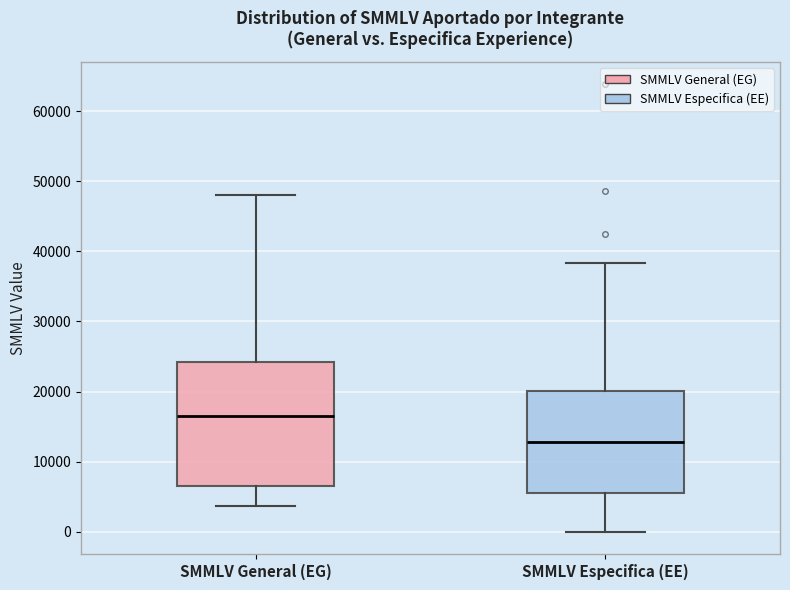

Which box is the tallest, from its lower edge to its upper edge?

SMMLV General (EG)